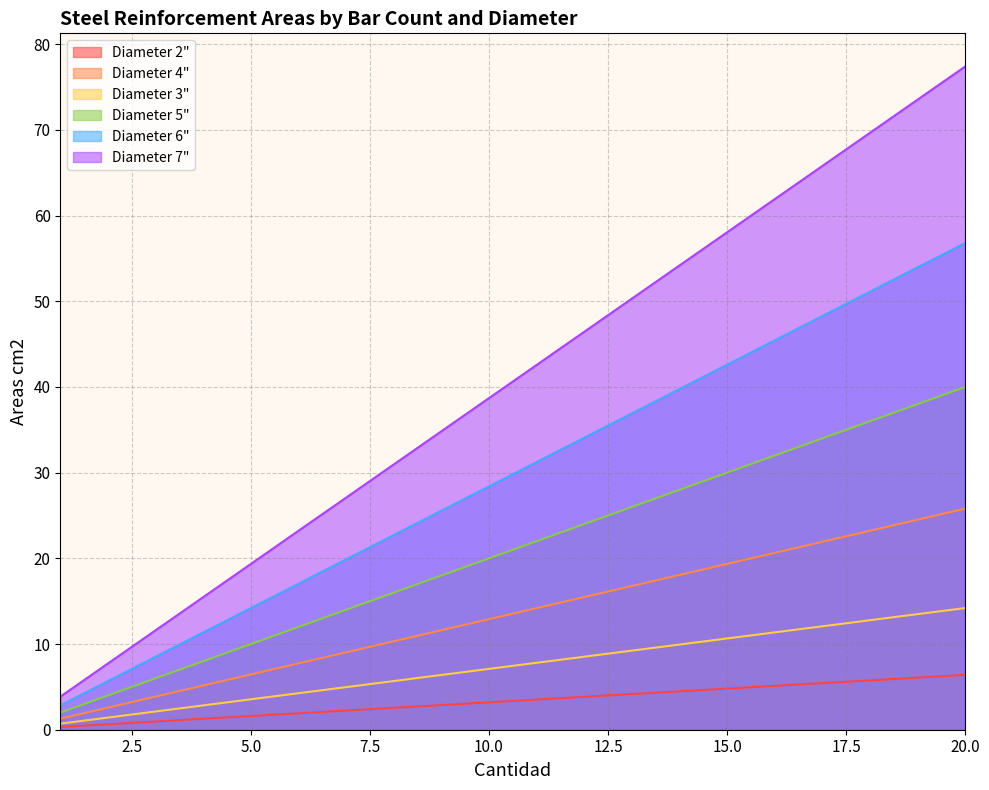

How many series are shown in this chart?

6